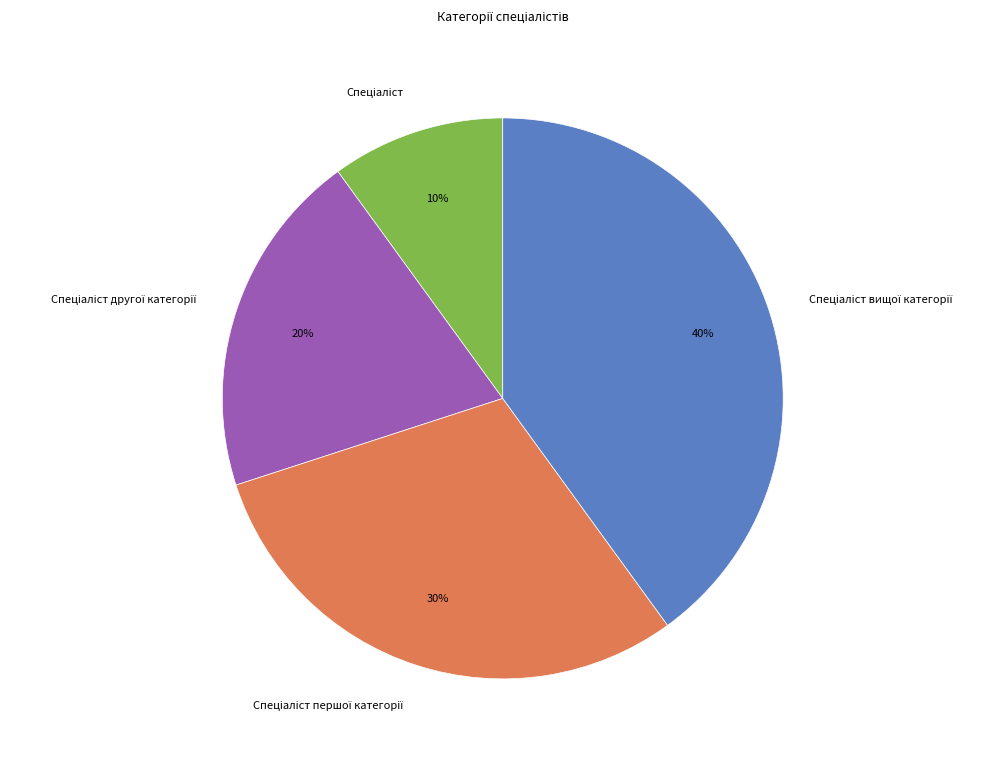

To the nearest percent, what is the difference between the largest and smallest slice percentages?

30%